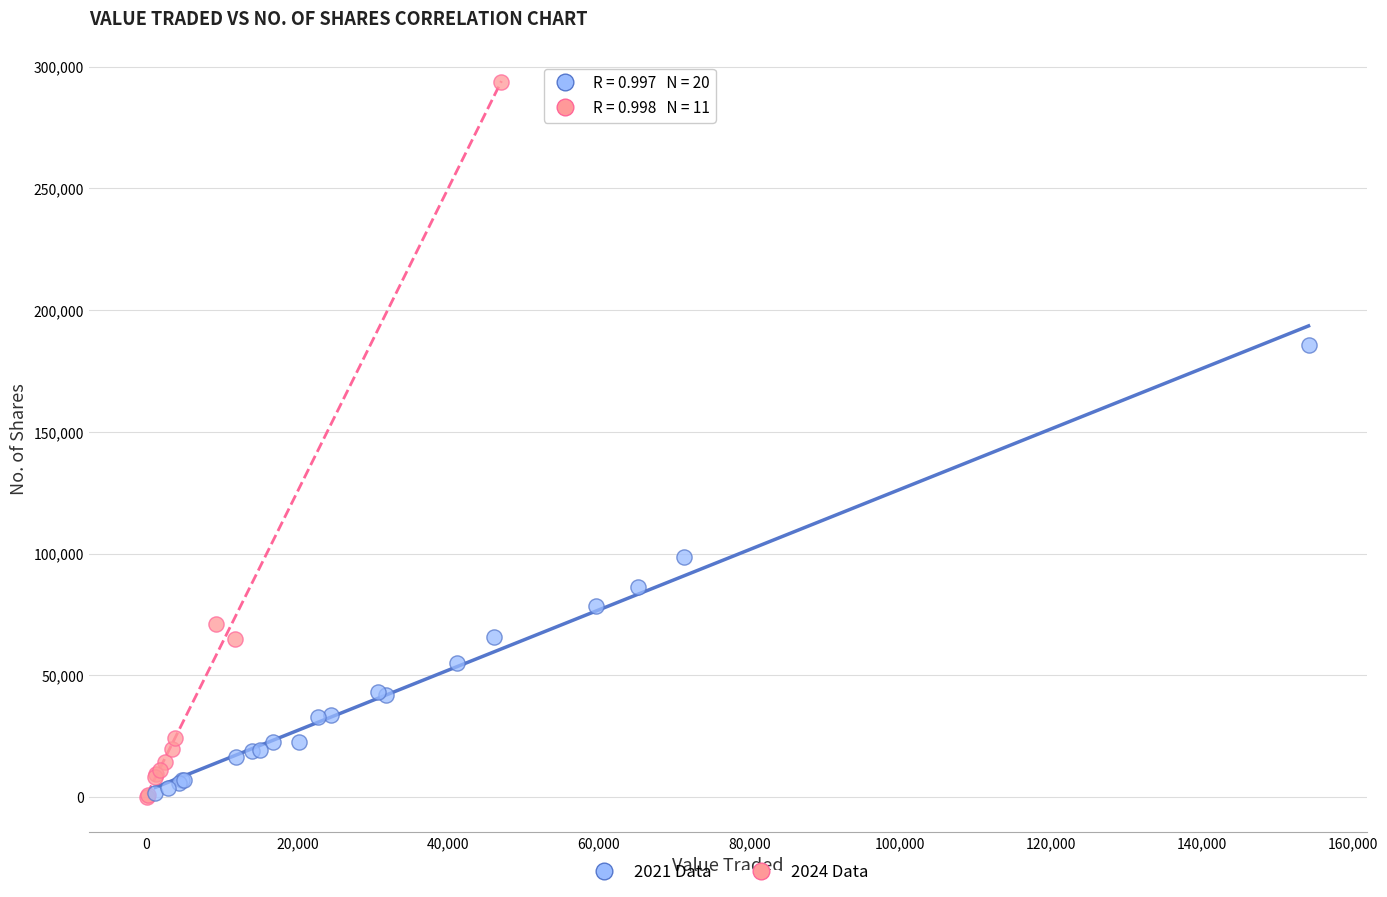

Which series has the widest spread of Y values?

2024 Data